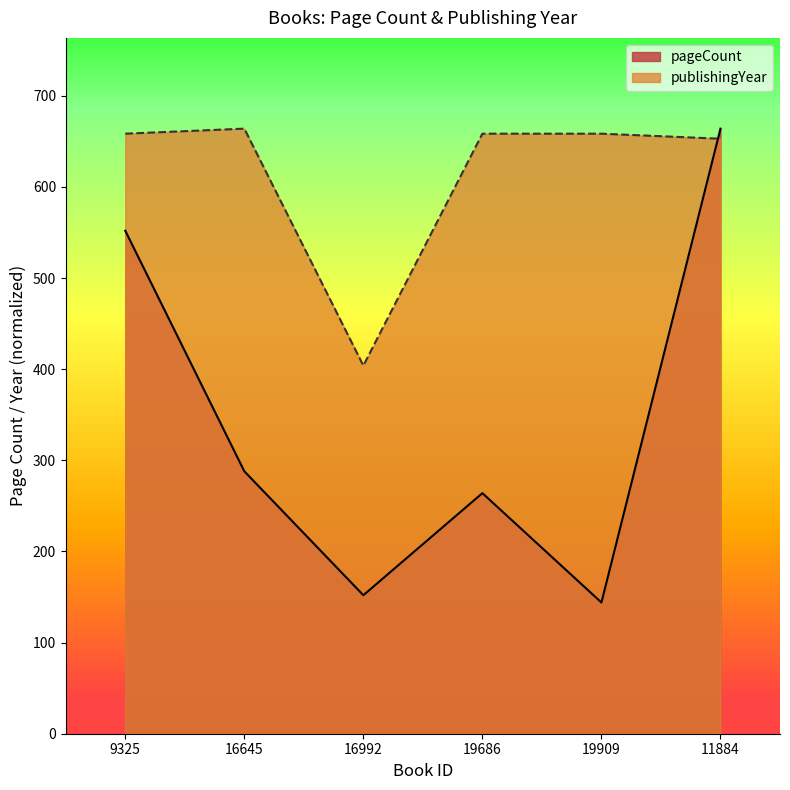

Which series has the largest total across all categories?

publishingYear